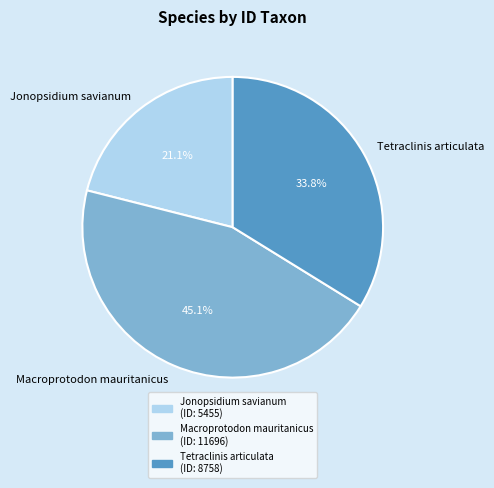

To the nearest percent, what is the difference between the largest and smallest slice percentages?

24%